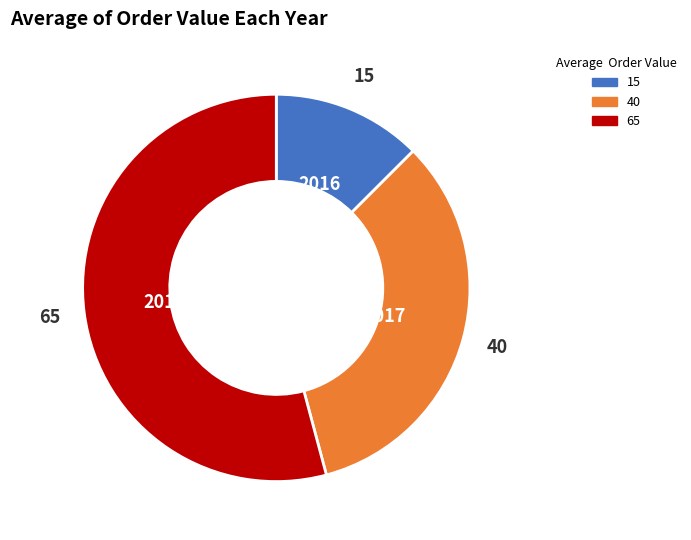

Is there any slice that represents more than half of the pie?

Yes